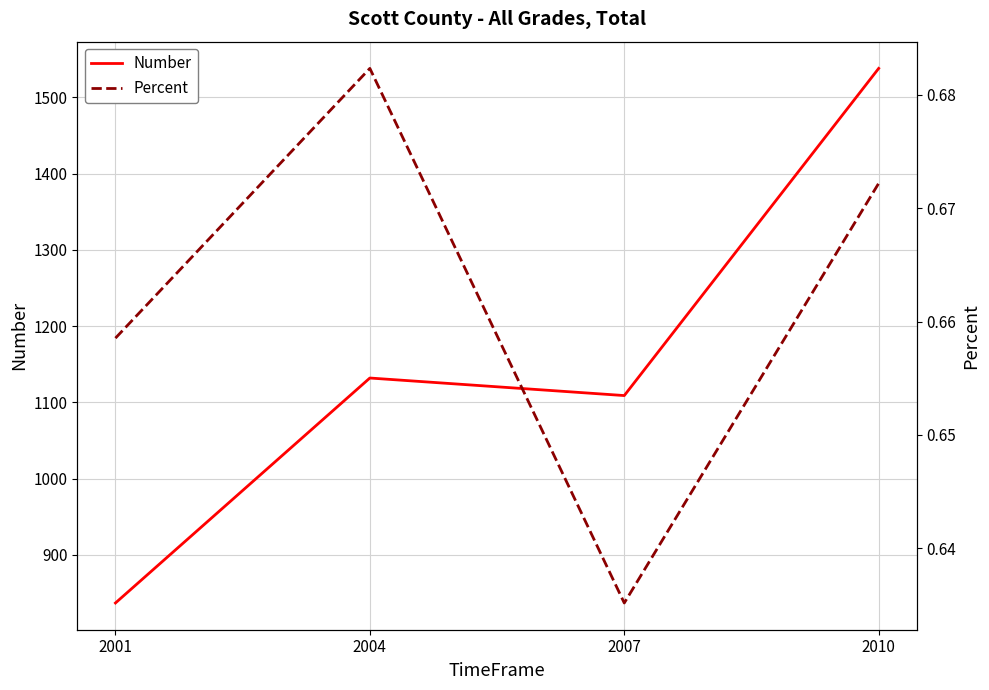

Rank the series at 2007 from highest to lowest value.

Number, Percent